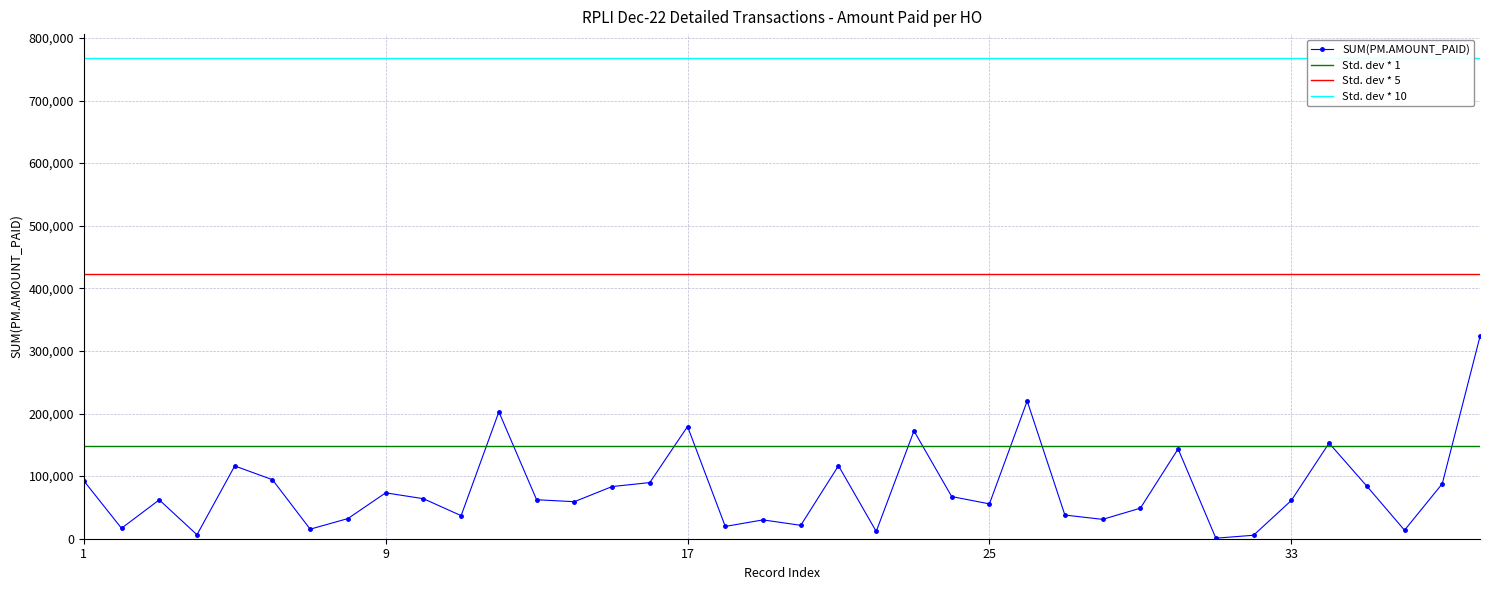

List the labels in order of value, largest first.

BHADRAK H.O, Sarojini Nagar HO, CONTAI HO, PUTTUR HO, NAGAON H.O, PUNALUR HO, Kalpetta H.O, SERAMPORE HO, BURDWAN HO, GOLAGHAT HO, HAJIPUR HO, GUNTUR HO, PODILI H.O, DINDIGUL HO, Chalakudi H.O, PONDICHERRY HO, PADRAUNA HO, TIRUCHIRAPPALLI, GUWAHATI UNIVERSITY H.O, ATUR H.O, CHITRADURGA HO, RAMACHANDRAPURAM HO, KOVILPATTI H.O, Aizawl HO, Lodhi Road HO, Palghar, PALAKOL H.O, WARDHA H.O, DARJEELING HO, AMBIKAPUR HO, VIKARABAD H.O, NALGONDA H.O, Sunder Nager Township HO, SHIVPURI HO, RAICHUR HO, SALKIA HO, RAJGARH(BIA) H.O, FARIDKOT